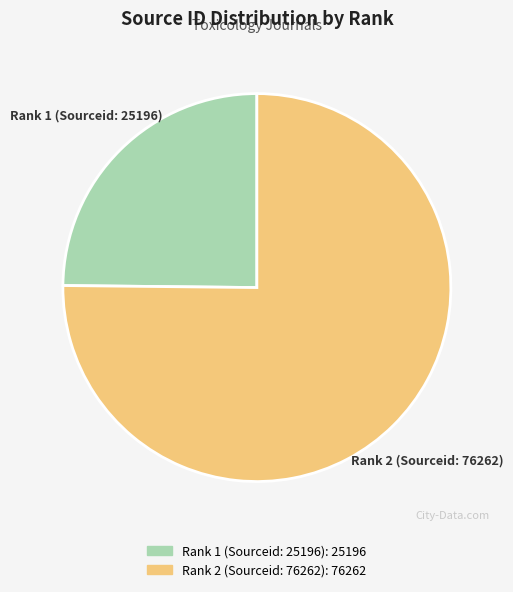

Is the sum of Rank 2 (Sourceid: 76262) and Rank 1 (Sourceid: 25196) greater than half?

Yes